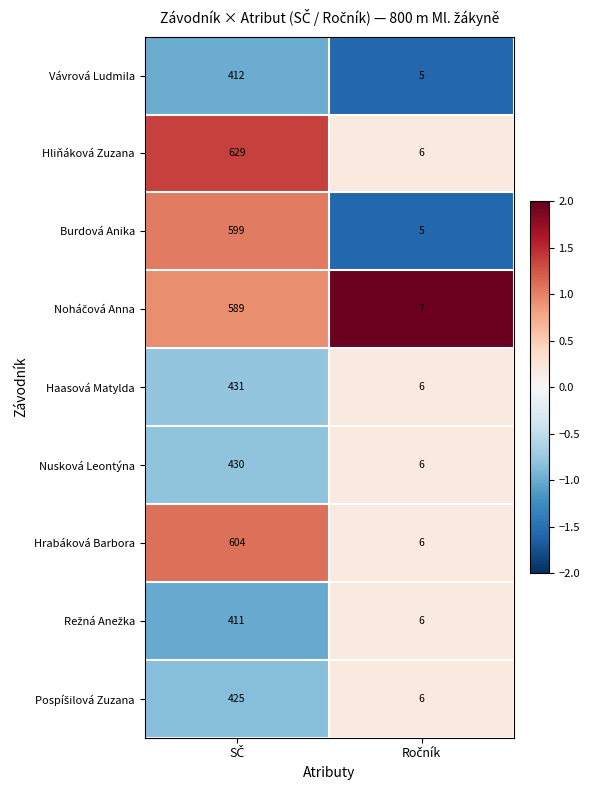

What is the sum of all Hrabáková Barbora values?

610